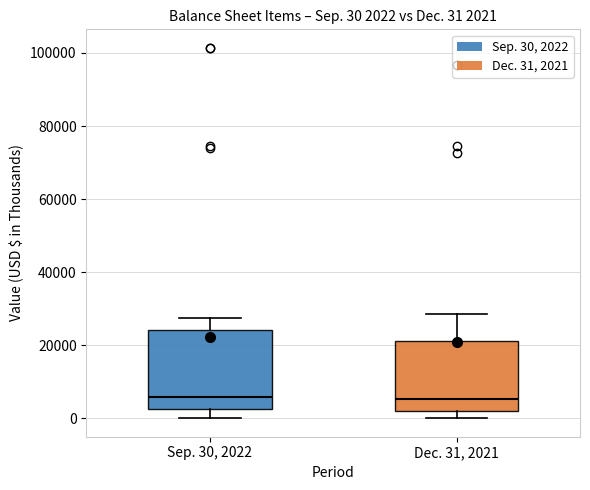

Comparing the boxes themselves (not the whiskers), which one is the tallest?

Sep. 30, 2022